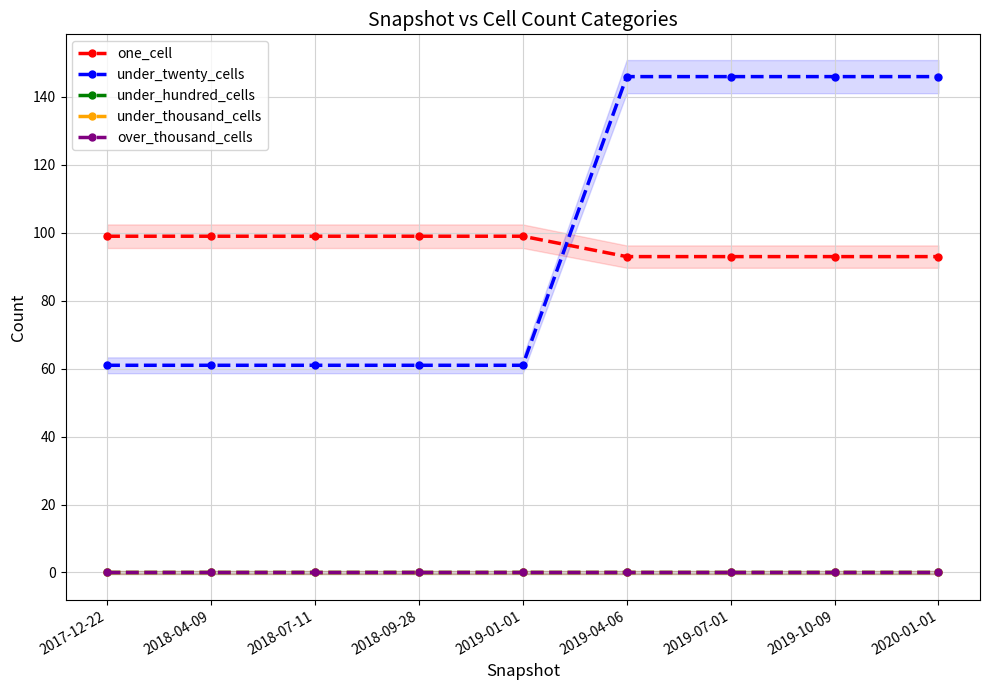

What is the maximum value shown in the chart?

146